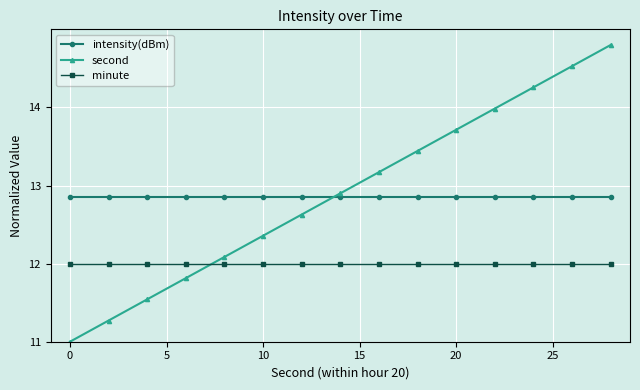

What is the sum of all intensity(dBm) values?

192.8